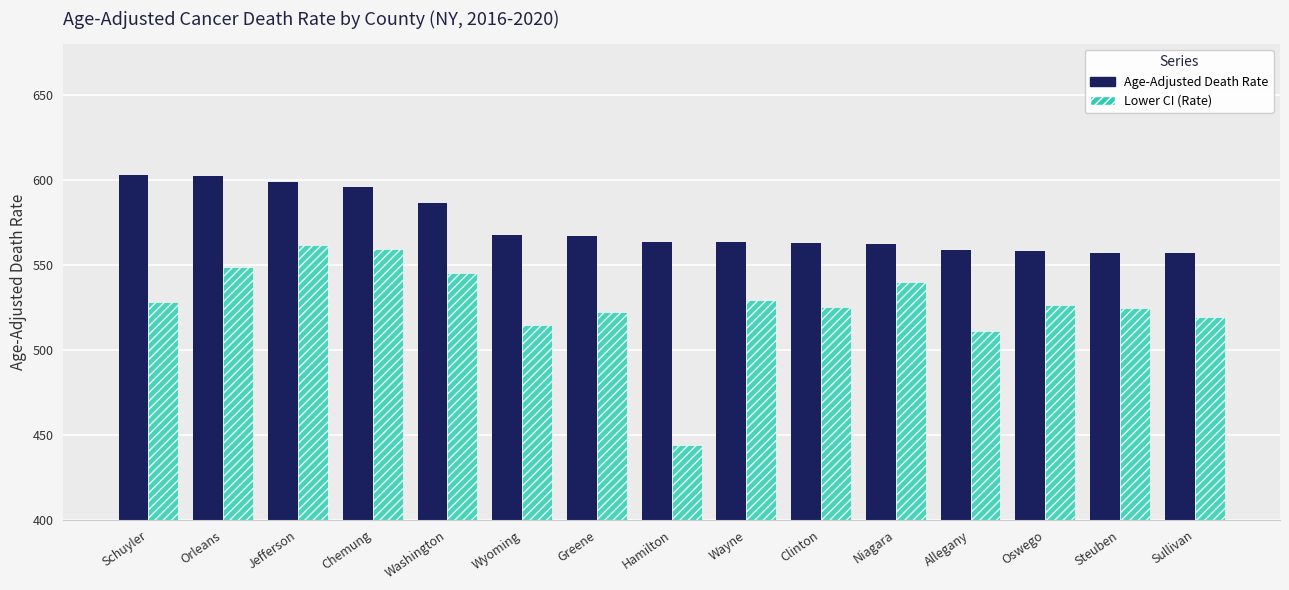

How many data points does each series have?

15